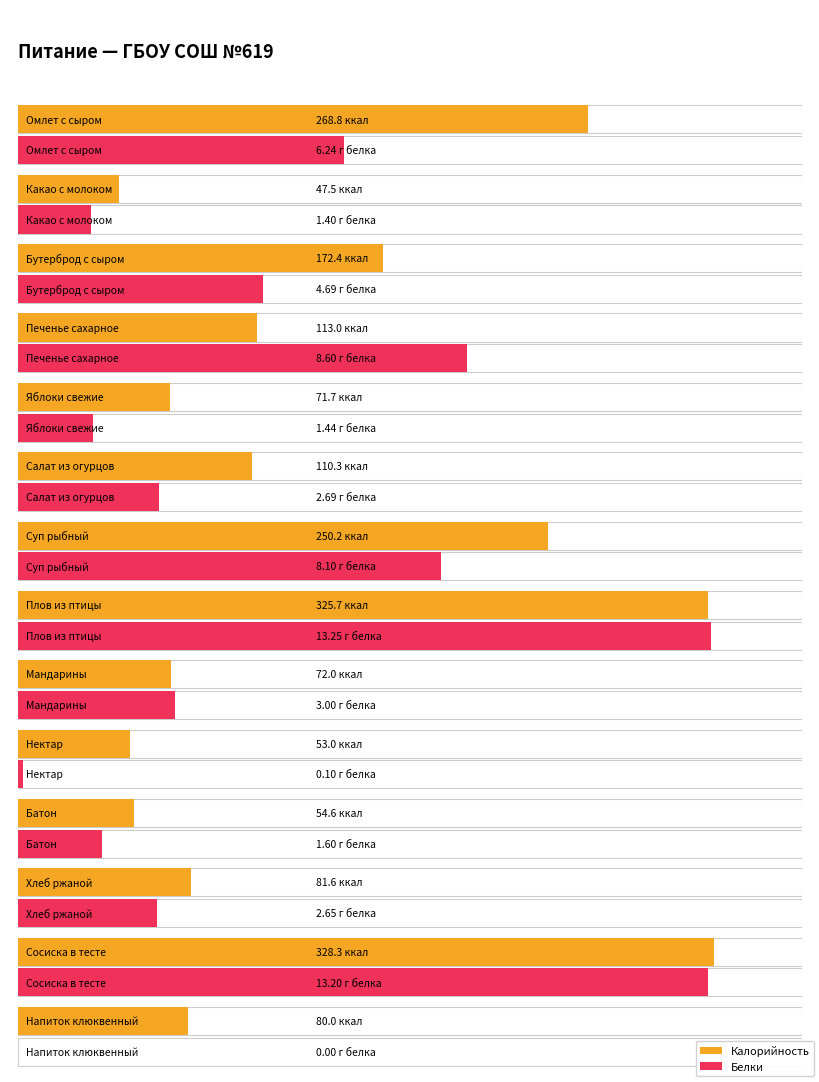

What are all the series names shown in the legend?

Калорийность, Белки